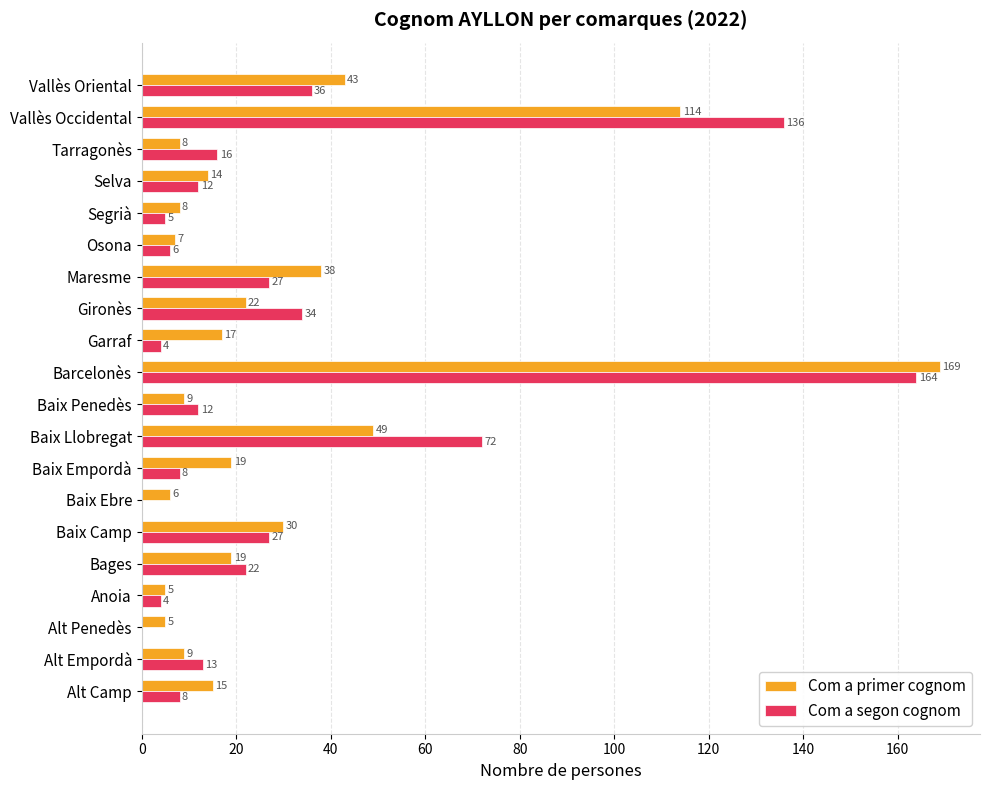

At which category does the chart reach its peak across all series?

Barcelonès